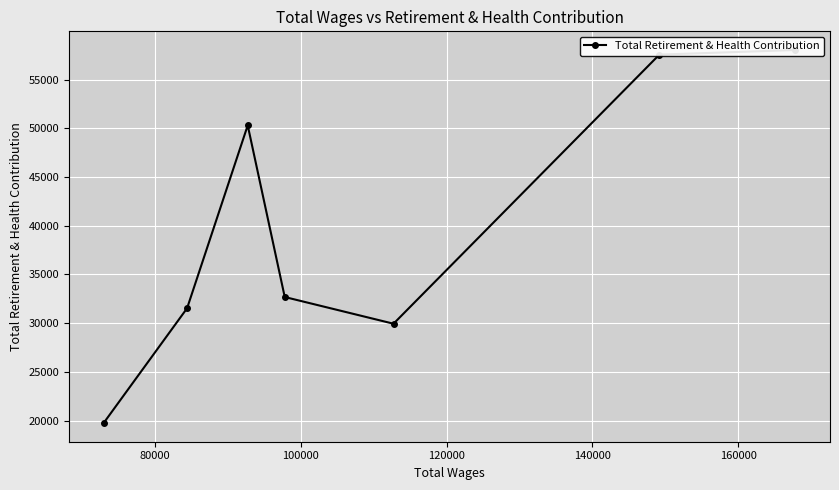

Is this an area chart (filled region under the line)?

No